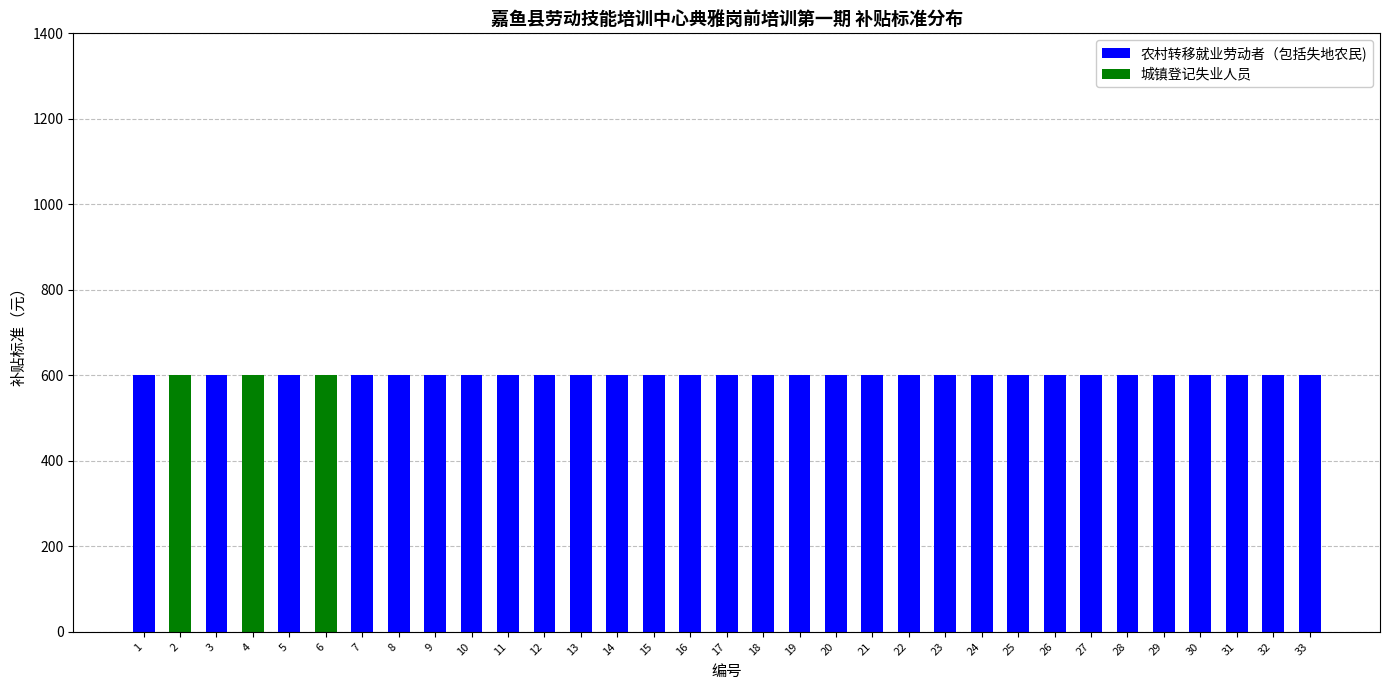

What is the total value across all series at 30?

600